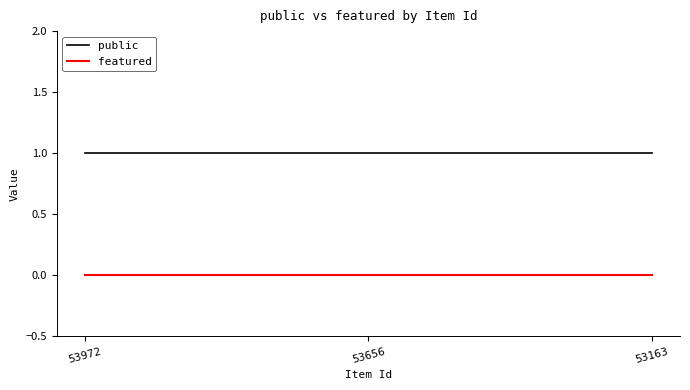

List the series in order of their overall mean, lowest first.

featured, public